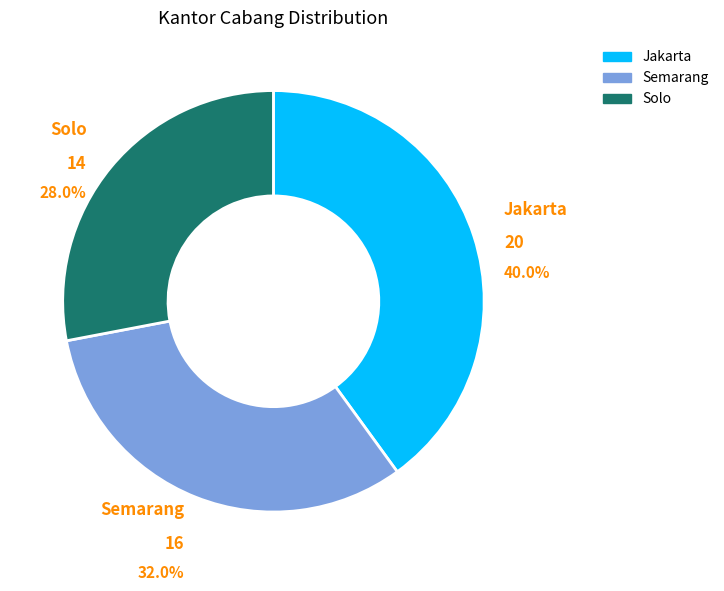

Which slice is the largest?

Jakarta